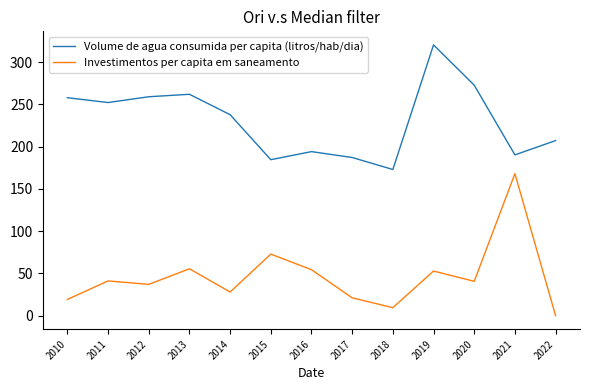

The Volume de agua consumida per capita (litros/hab/dia) series shows 190.2 at 2021. True or false?

True